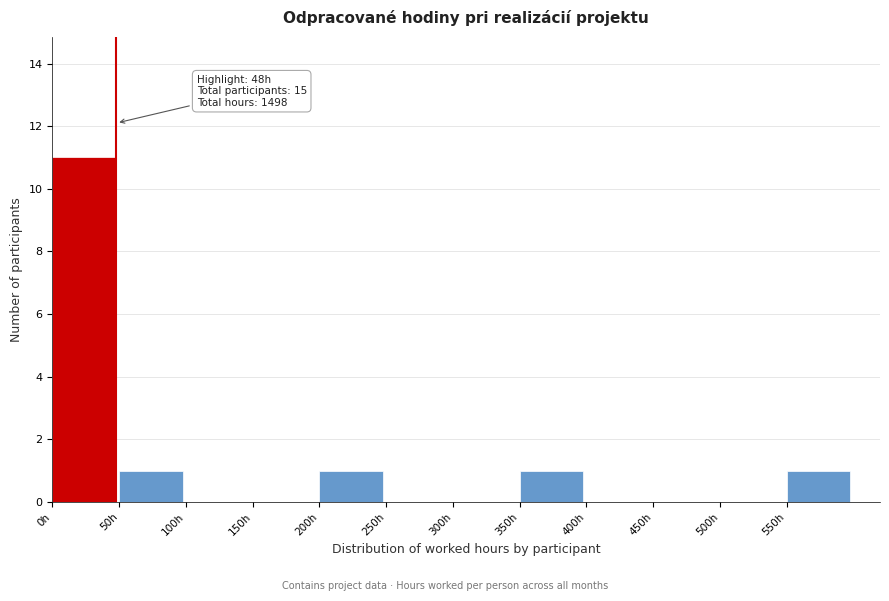

Which range on the x-axis has the tallest bar?

0 to 50